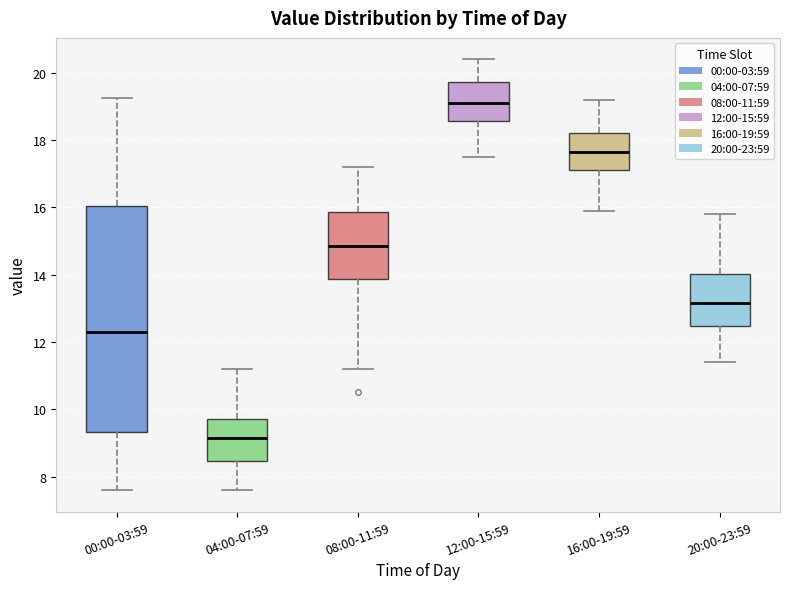

Reading left to right, transcribe this box plot: for each box, give where its median line is, the range the box spans, and where its two whiskers end, as read against the y-axis. The values are not printed on the chart, so give them approximately, as read against the axis.

00:00-03:59: median 12.2, box 9.4 to 16.0, whiskers 7.6 to 19.2
04:00-07:59: median 9.2, box 8.4 to 9.8, whiskers 7.6 to 11.2
08:00-11:59: median 14.8, box 13.8 to 15.8, whiskers 11.2 to 17.2
12:00-15:59: median 19.2, box 18.6 to 19.8, whiskers 17.6 to 20.4
16:00-19:59: median 17.6, box 17.2 to 18.2, whiskers 16.0 to 19.2
20:00-23:59: median 13.2, box 12.4 to 14.0, whiskers 11.4 to 15.8